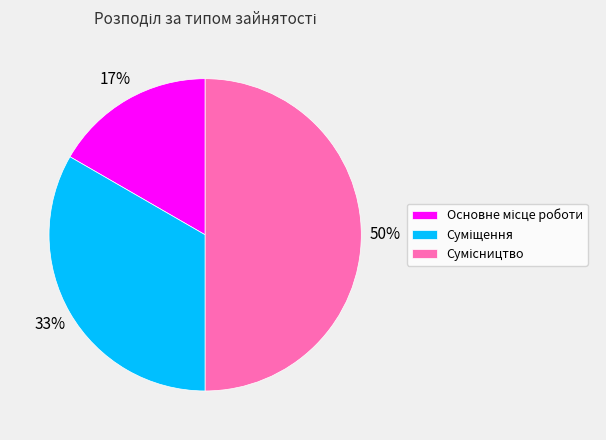

To the nearest percent, what is the difference between the largest and smallest slice percentages?

33%